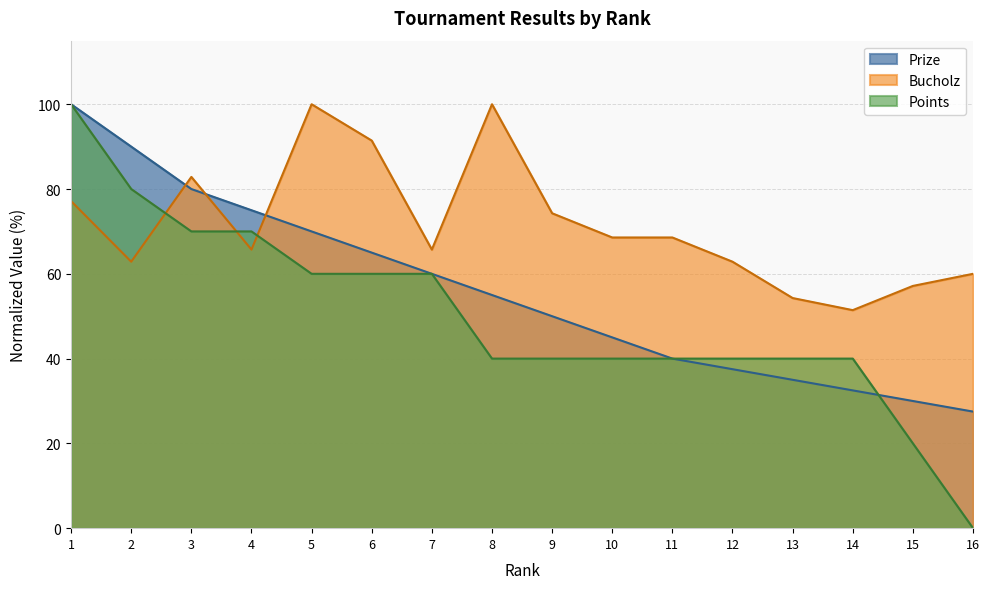

At which category does the chart reach its peak across all series?

1